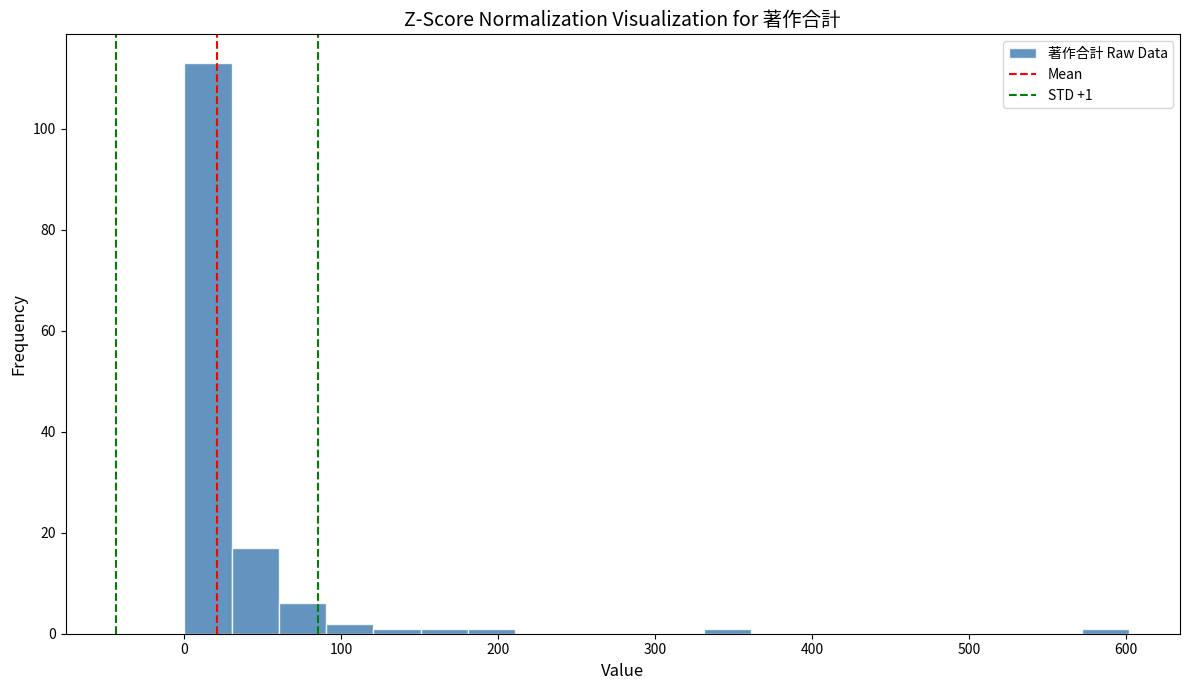

Read against the x-axis, roughly where is the centre of the tallest bar?

20